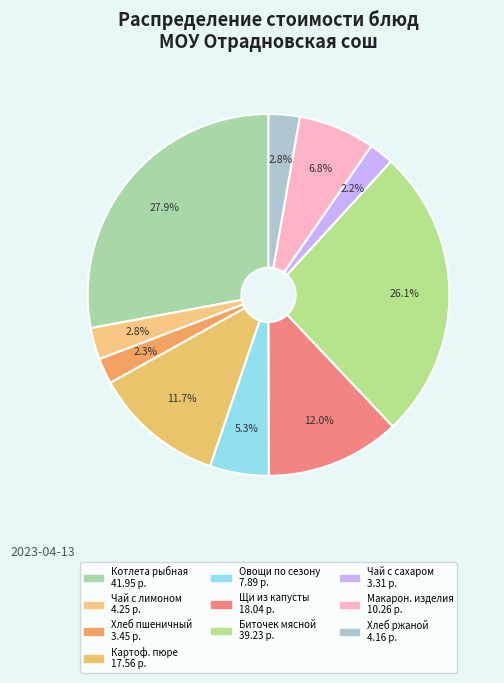

Count the number of slices in the pie.

10